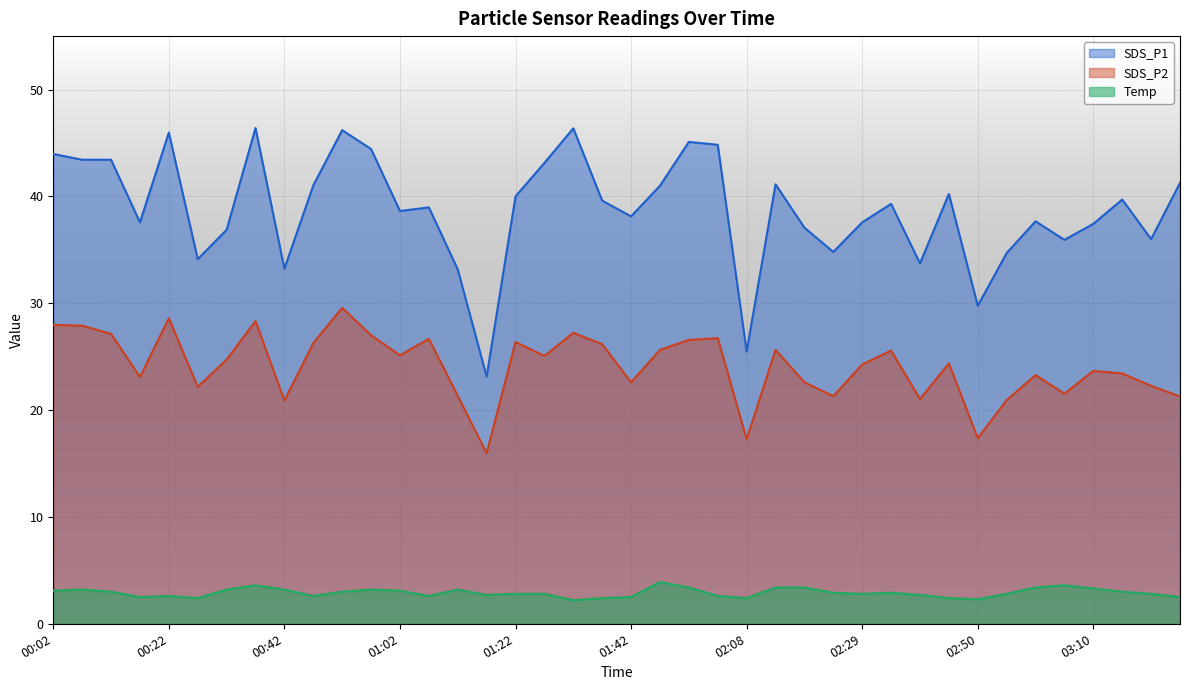

Which category has the highest value across all series?

00:37